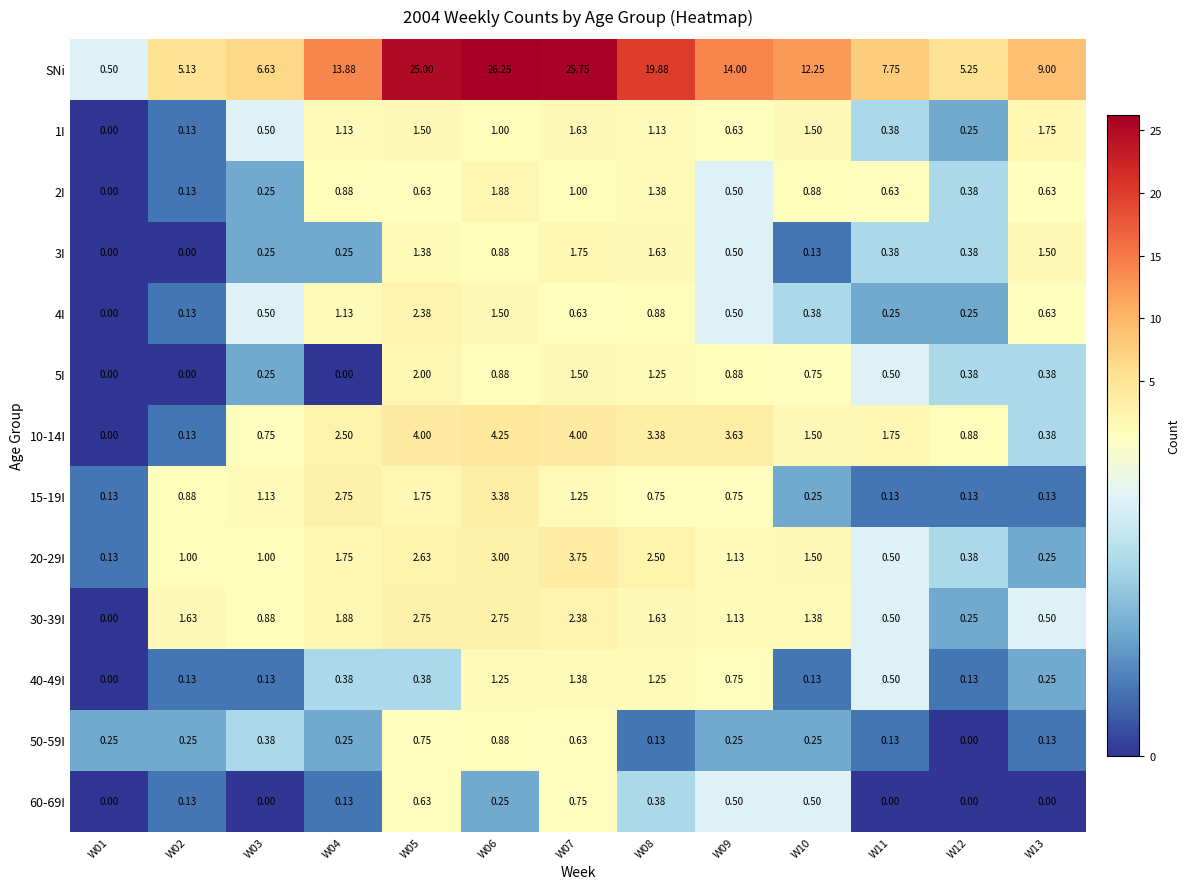

Which series has the largest total across all categories?

SNi